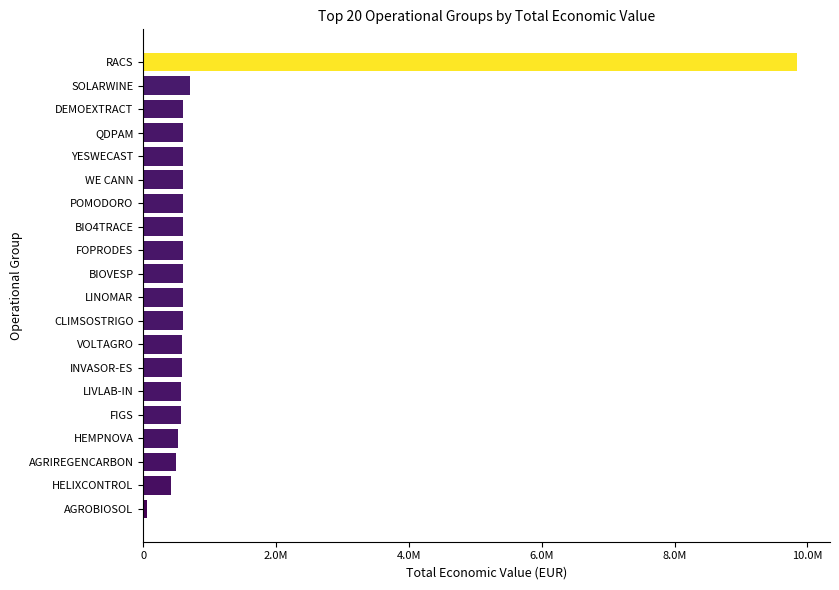

Are the bars horizontal?

Yes